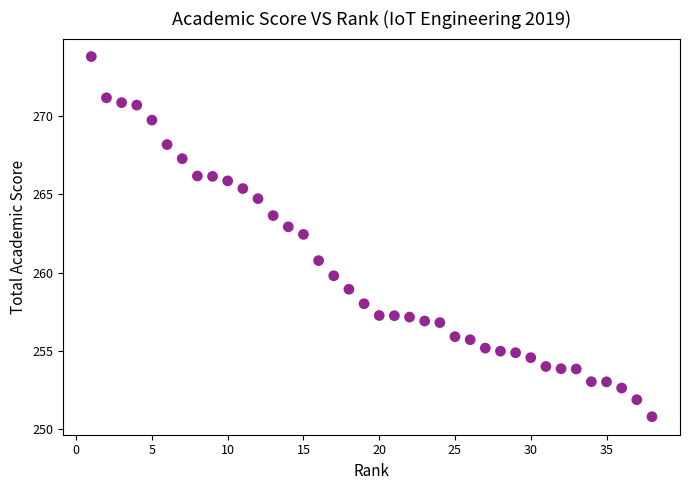

What Y value in the scatter plot is closest to 262?

262.5